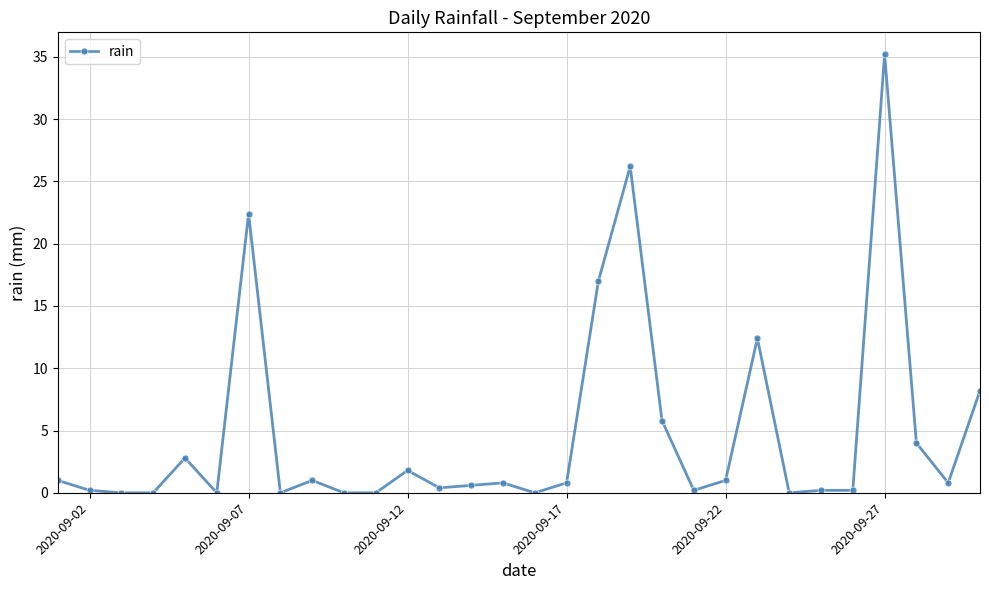

What is the difference between the maximum and minimum values?

35.2